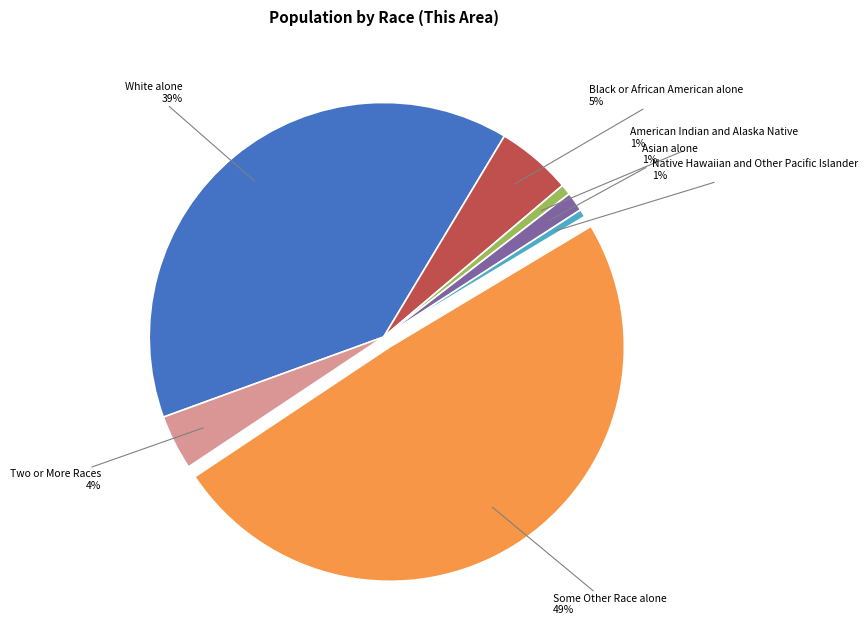

What percentage is the Native Hawaiian and Other Pacific Islander slice, to the nearest percent?

1%